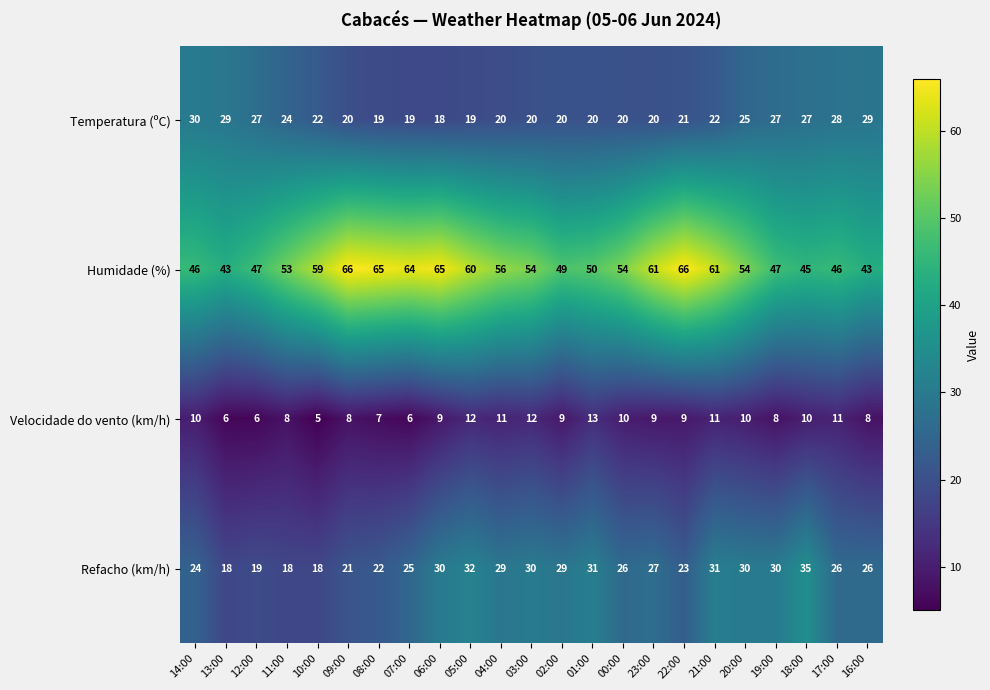

At how many categories does at least one series exceed 52?

14